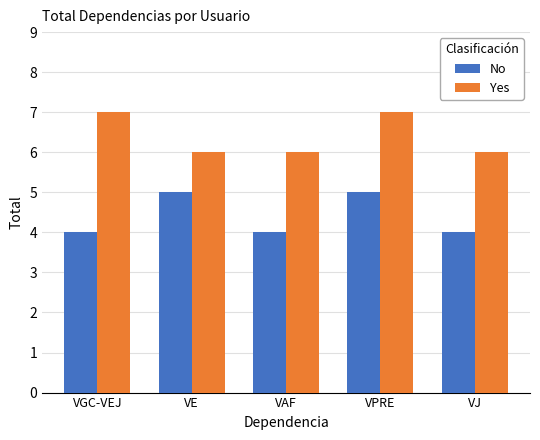

Reading left to right, list all the values displayed in this chart.

No: 4	5	4	5	4
Yes: 7	6	6	7	6